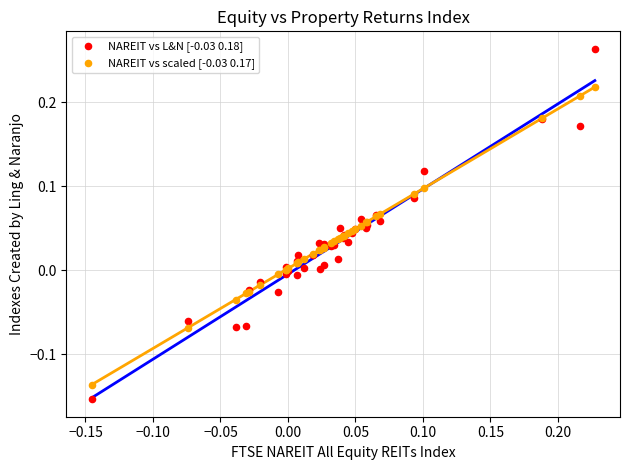

What is the X range (max minus min) for the scatter plot?

0.4